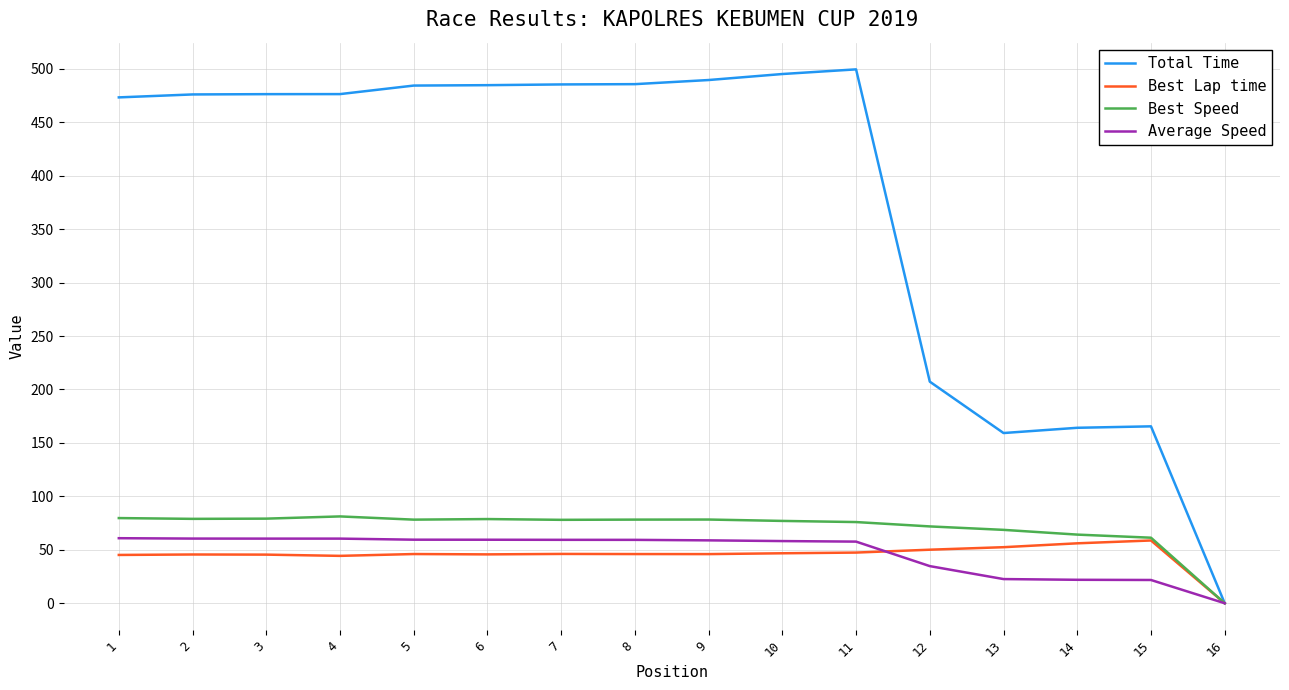

What is the difference between the Average Speed values at 6 and 15?

37.7